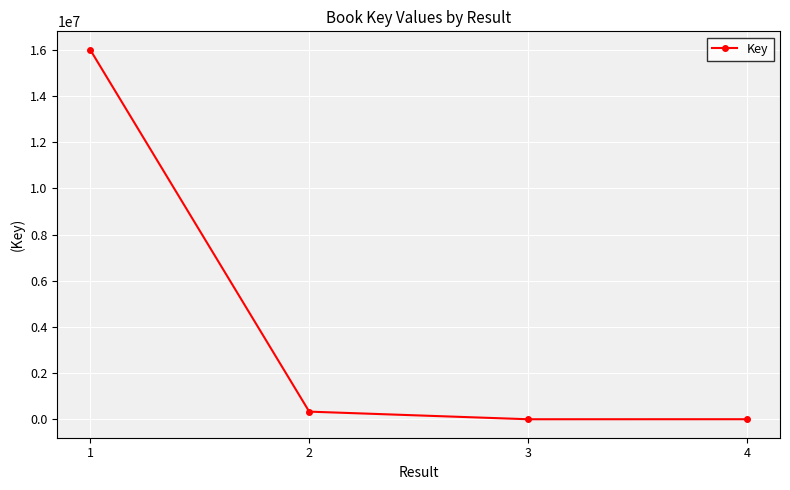

Is this an area chart (filled region under the line)?

No